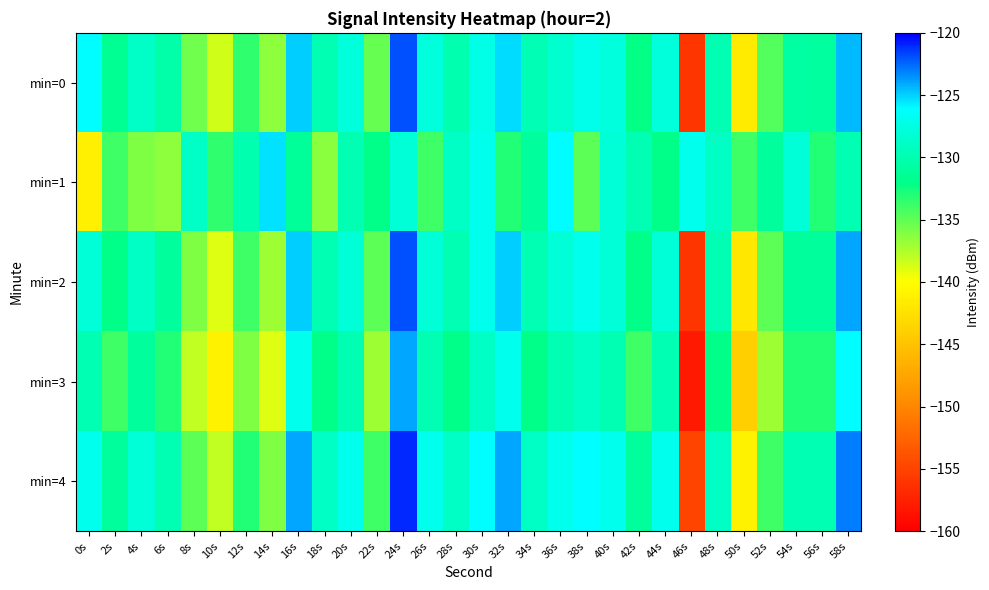

What is the spread (max minus min) of values at 8s?

9.1